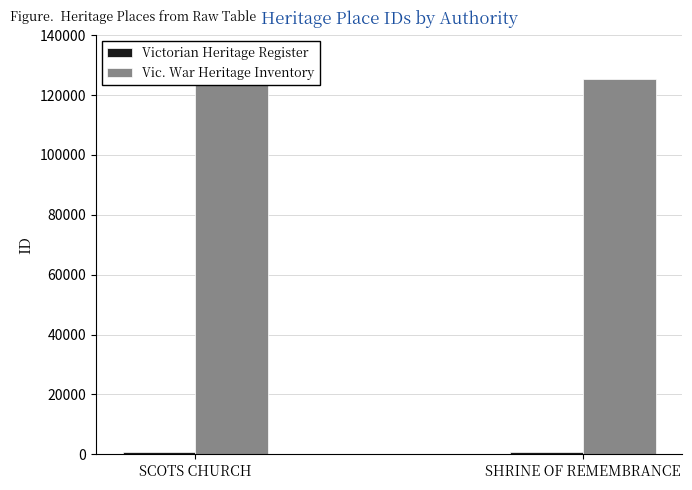

Rank the series by their maximum value, from highest to lowest.

Vic. War Heritage Inventory, Victorian Heritage Register